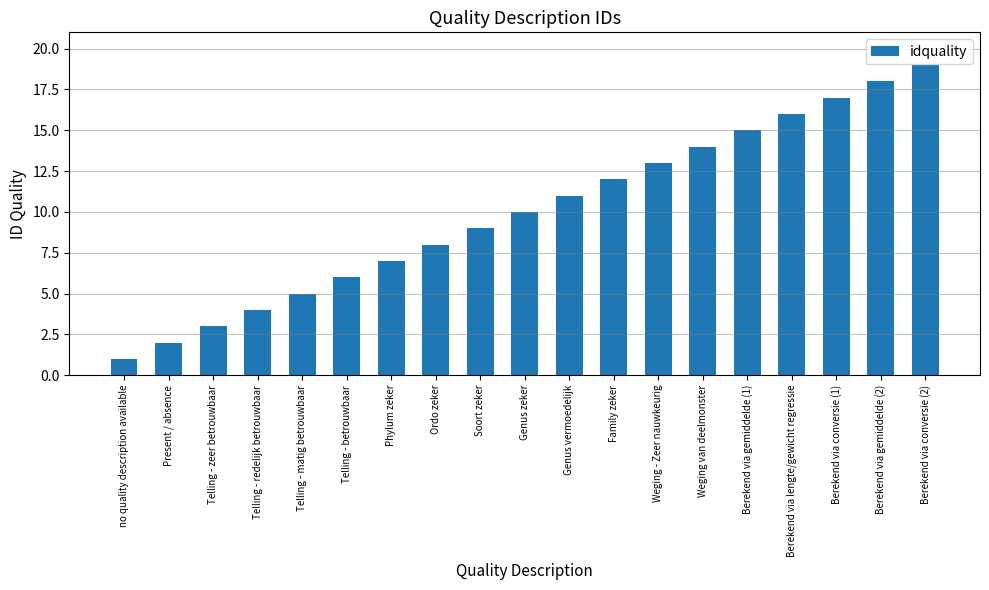

Rank the categories by value from highest to lowest.

Berekend via conversie (2), Berekend via gemiddelde (2), Berekend via conversie (1), Berekend via lengte/gewicht regressie, Berekend via gemiddelde (1), Weging van deelmonster, Weging - Zeer nauwkeurig, Family zeker, Genus vermoedelijk, Genus zeker, Soort zeker, Ordo zeker, Phylum zeker, Telling - betrouwbaar, Telling - matig betrouwbaar, Telling - redelijk betrouwbaar, Telling - zeer betrouwbaar, Present / absence, no quality description available